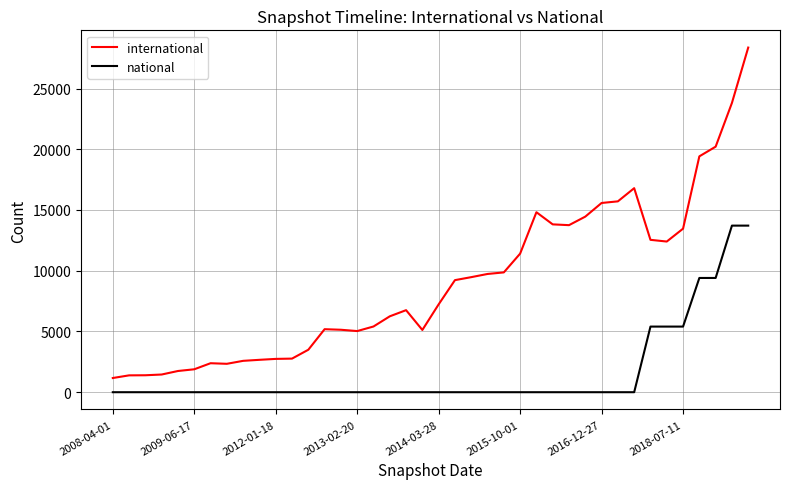

Rank the series by their average value, from lowest to highest.

national, international